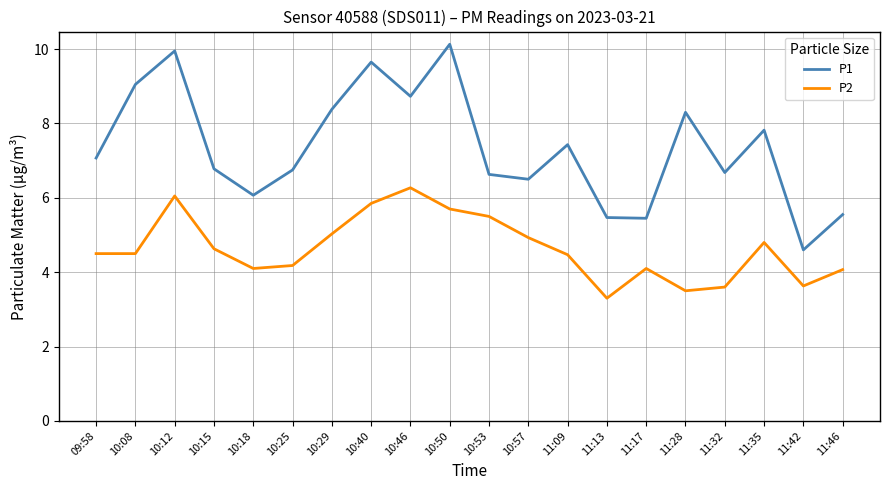

What position from the left is 11:42?

19